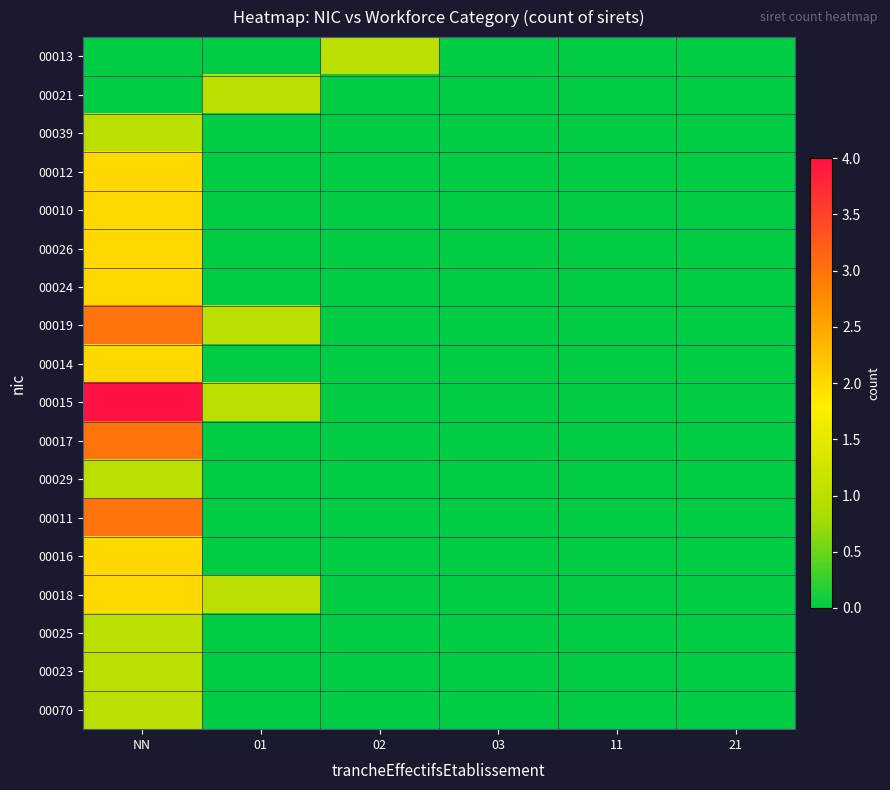

Which series has the largest total across all categories?

00015